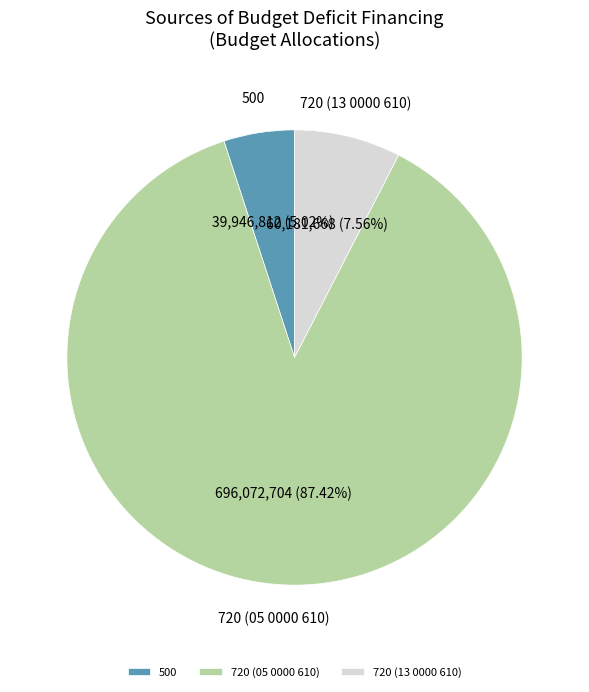

Which slice is the largest?

720 (05 0000 610)